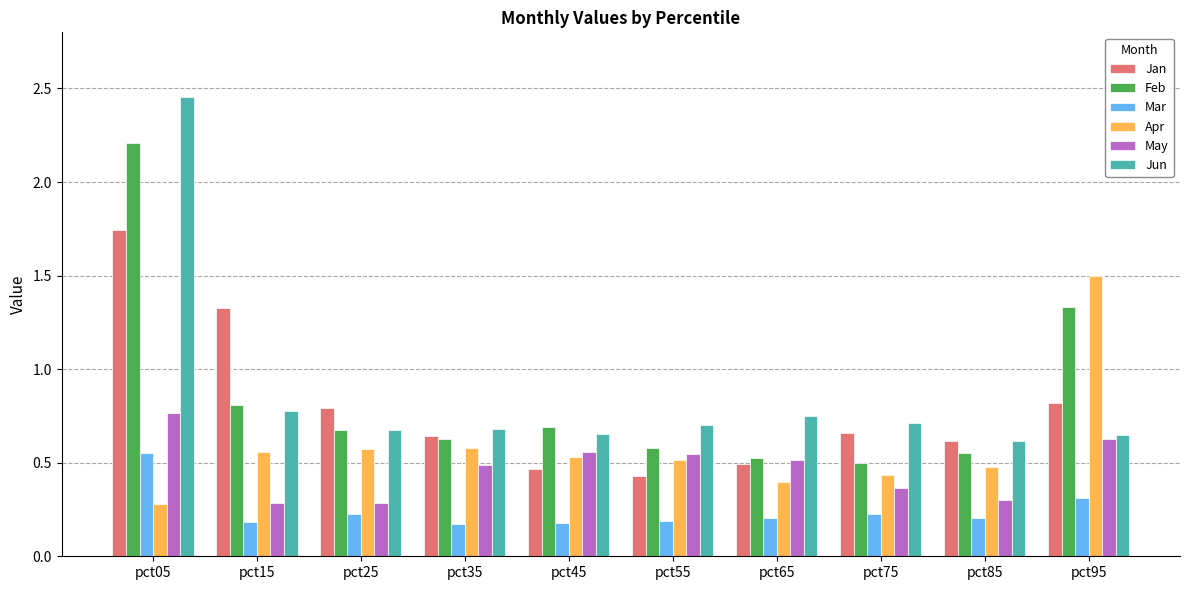

At which label does Mar reach its peak?

pct05